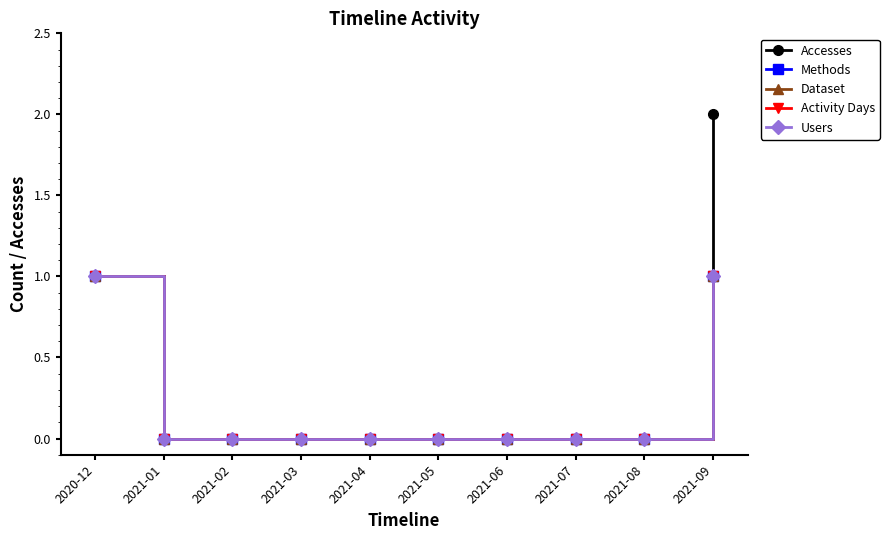

Does the chart have visible grid lines?

No